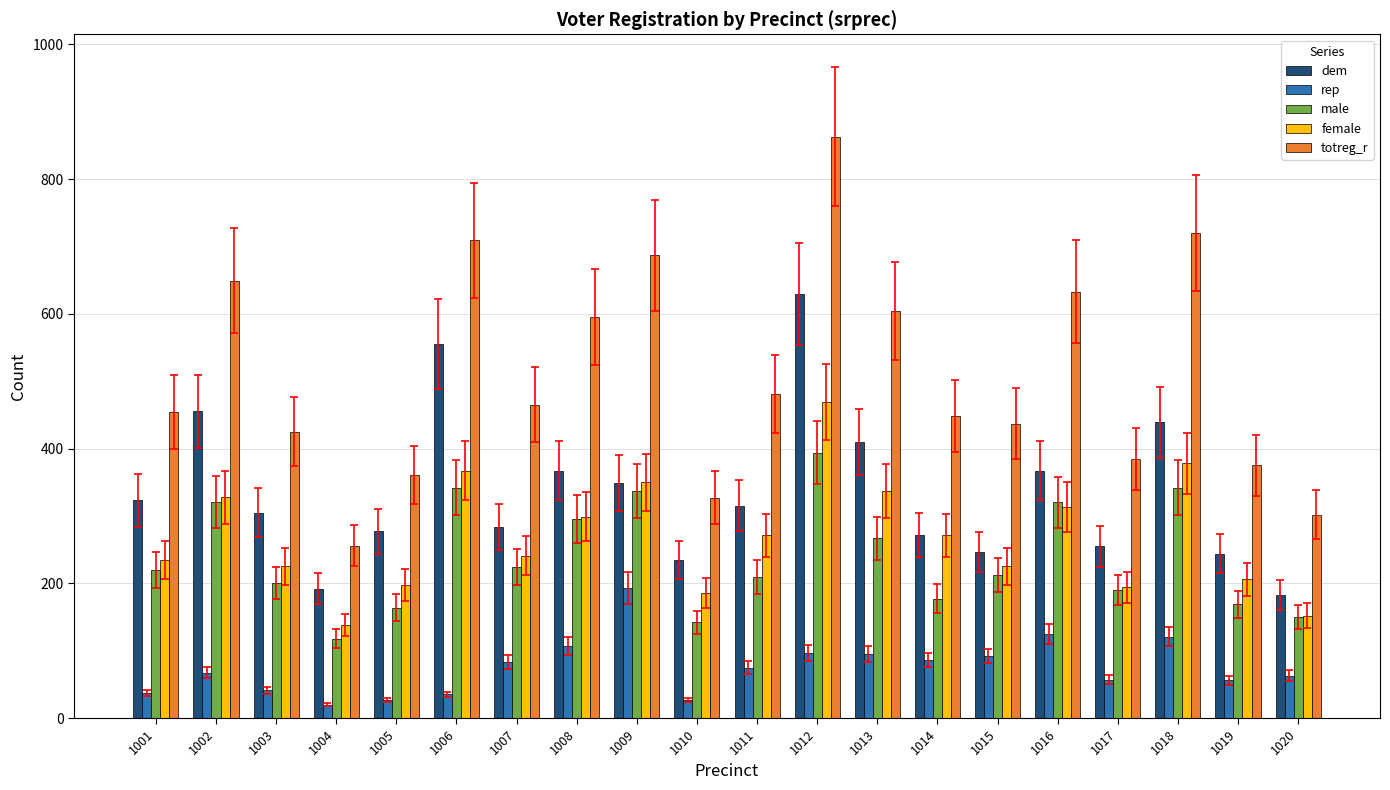

What is the spread (max minus min) of values at 1014?

362